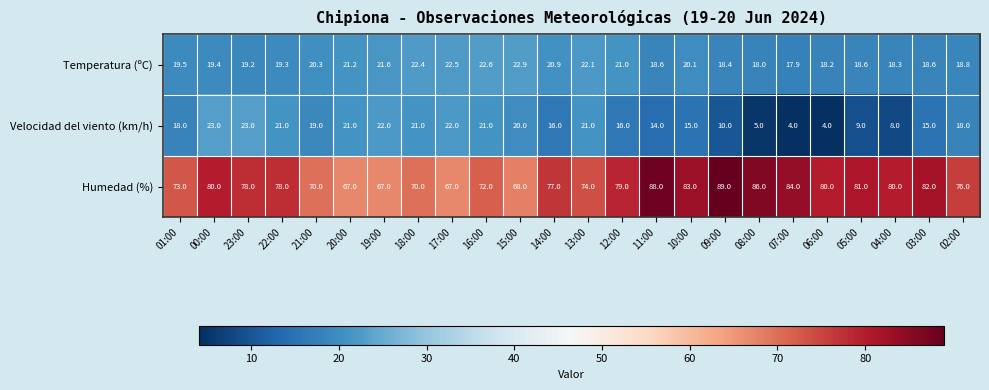

What is the difference between the Humedad (%) values at 09:00 and 03:00?

7.0